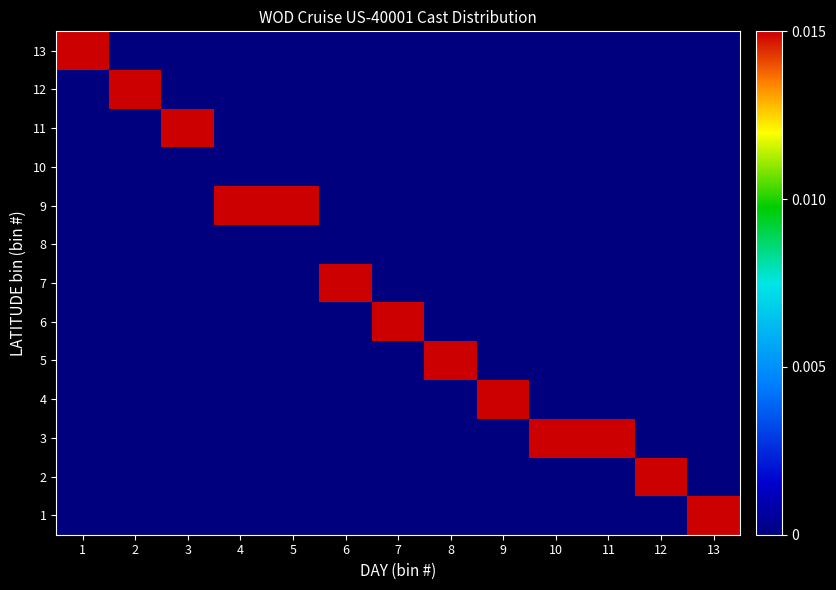

How many categories are shown in the chart?

13